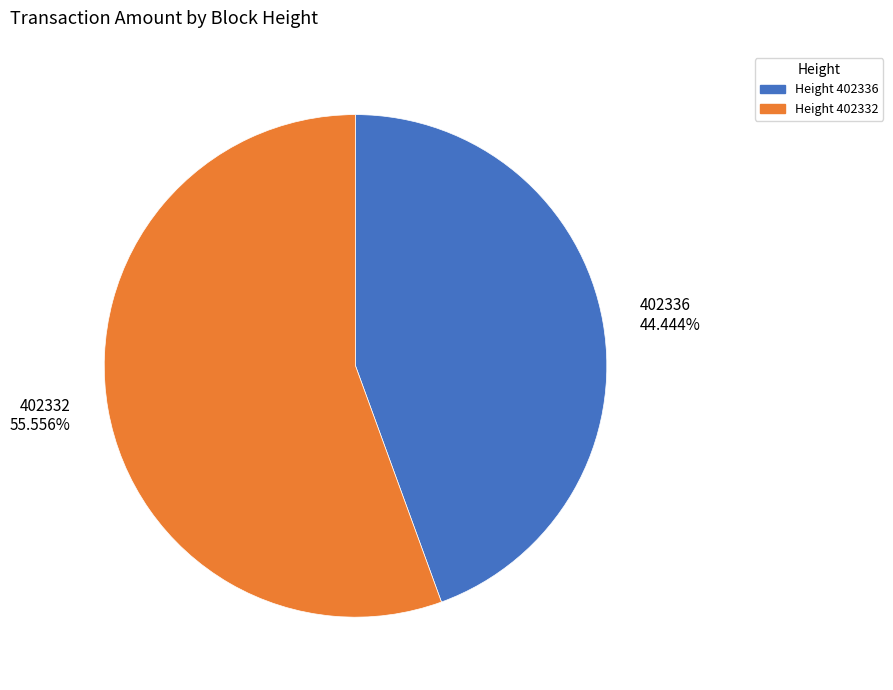

What is the majority slice?

402332